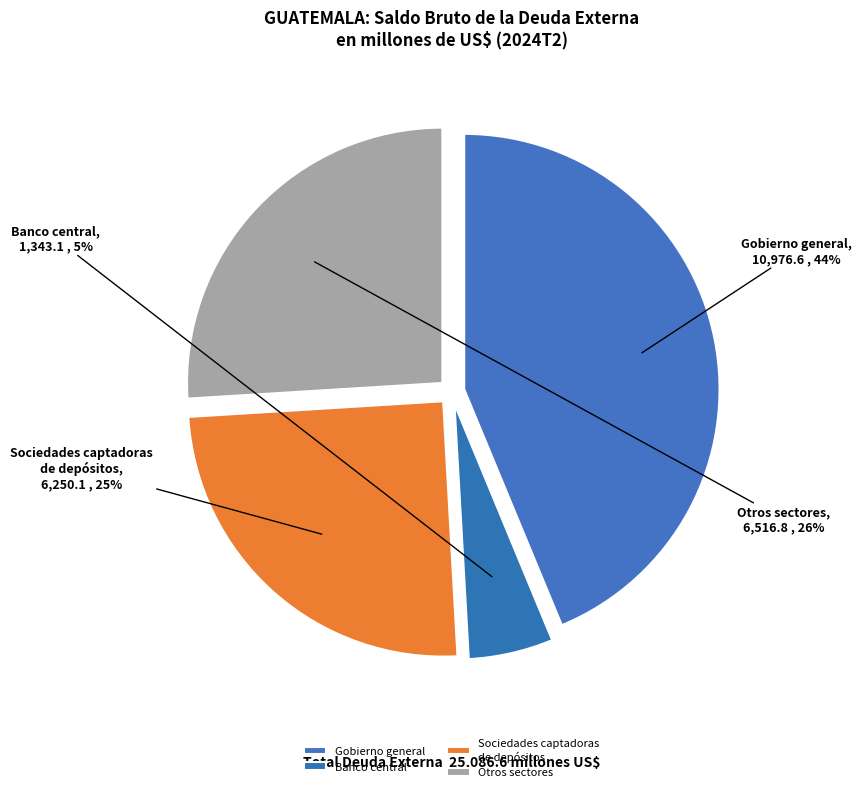

To the nearest percent, what percentage of the pie is Otros sectores?

26%